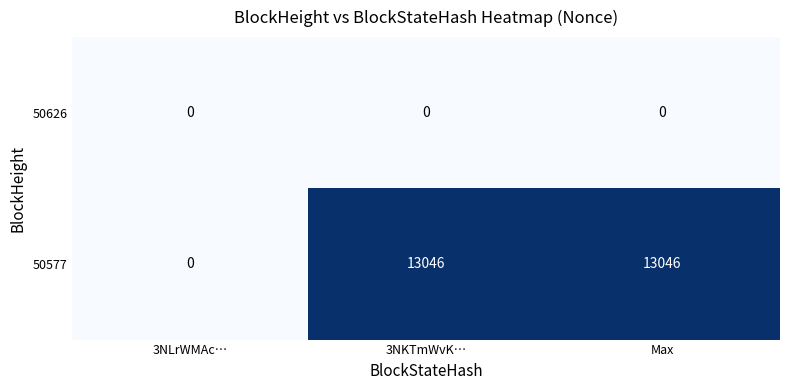

Reading left to right, extract all data points from this chart.

50626: 3NLrWMAc…=0	3NKTmWvK…=0	Max=0
50577: 3NLrWMAc…=0	3NKTmWvK…=13046	Max=13046